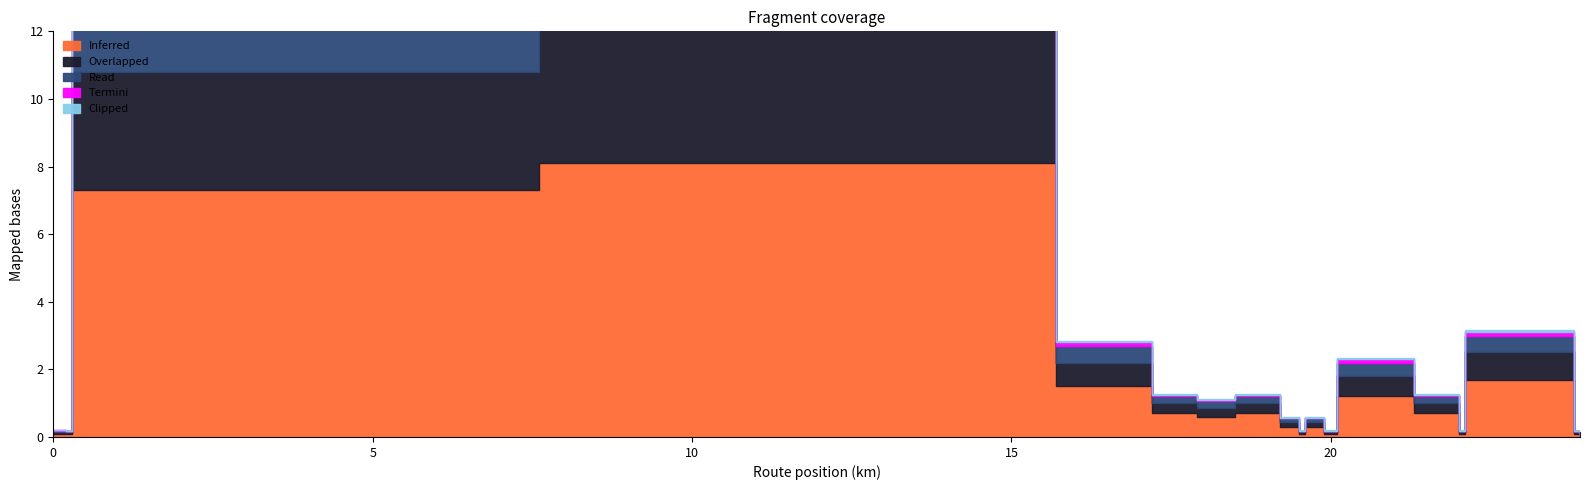

At which category does Read reach its first local peak?

7.6